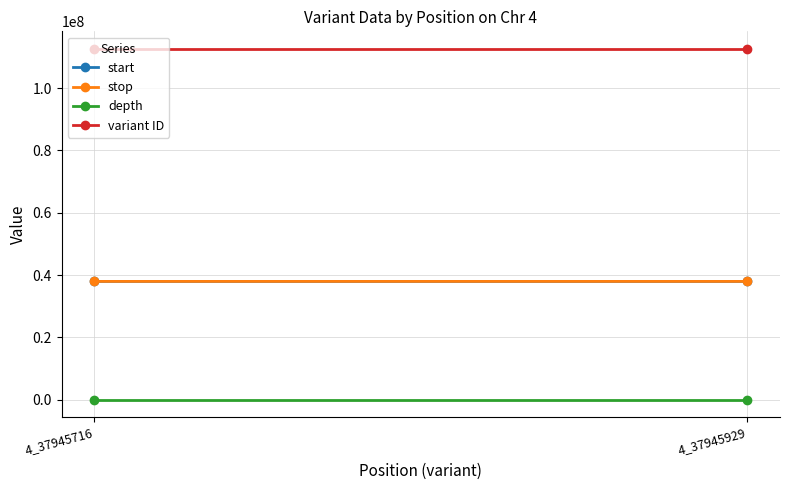

The value of start at 4_37945716 is 37945716. True or false?

True